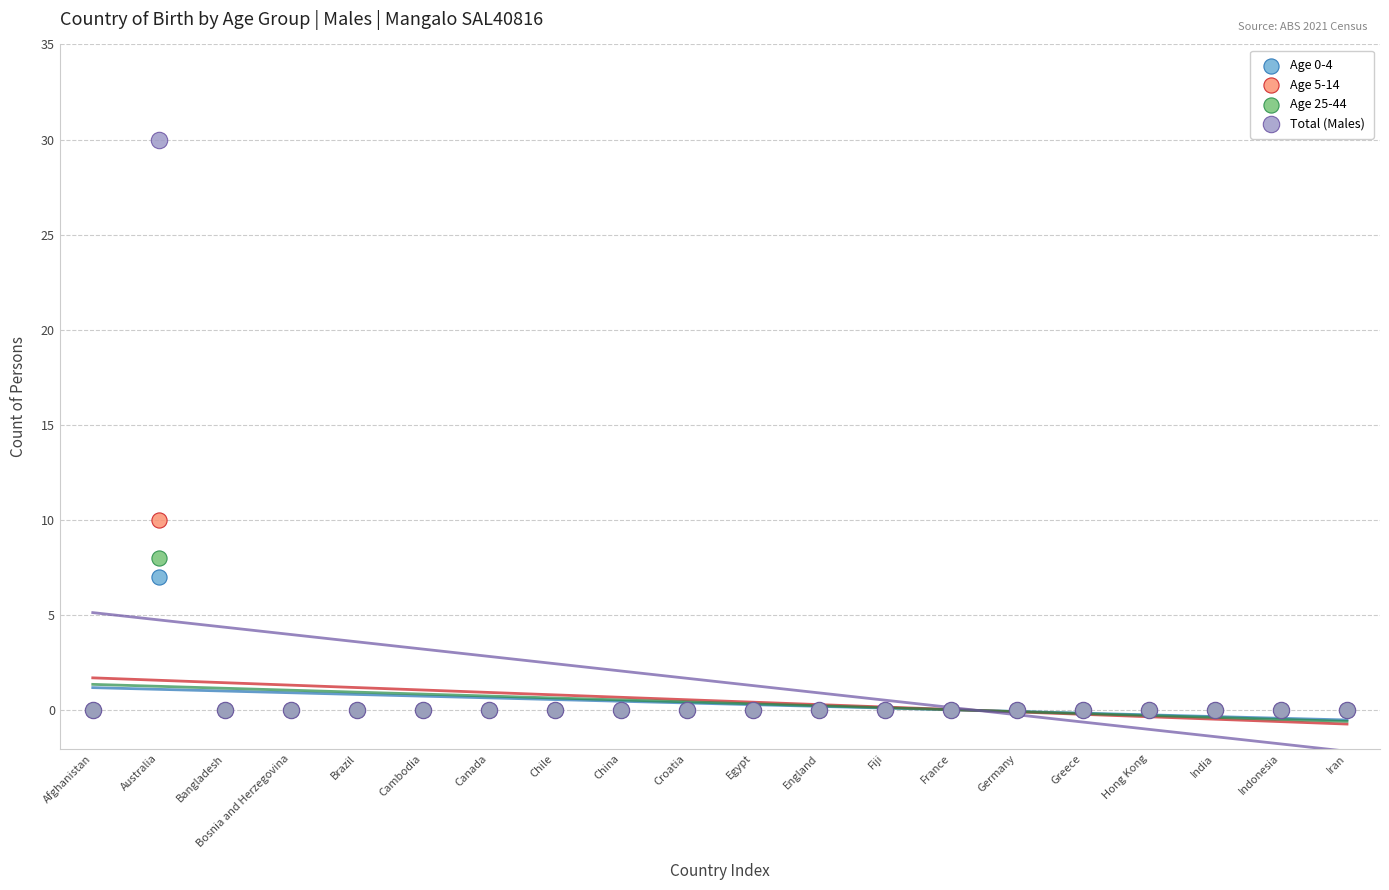

Which series contains the highest Y value?

Total (Males)